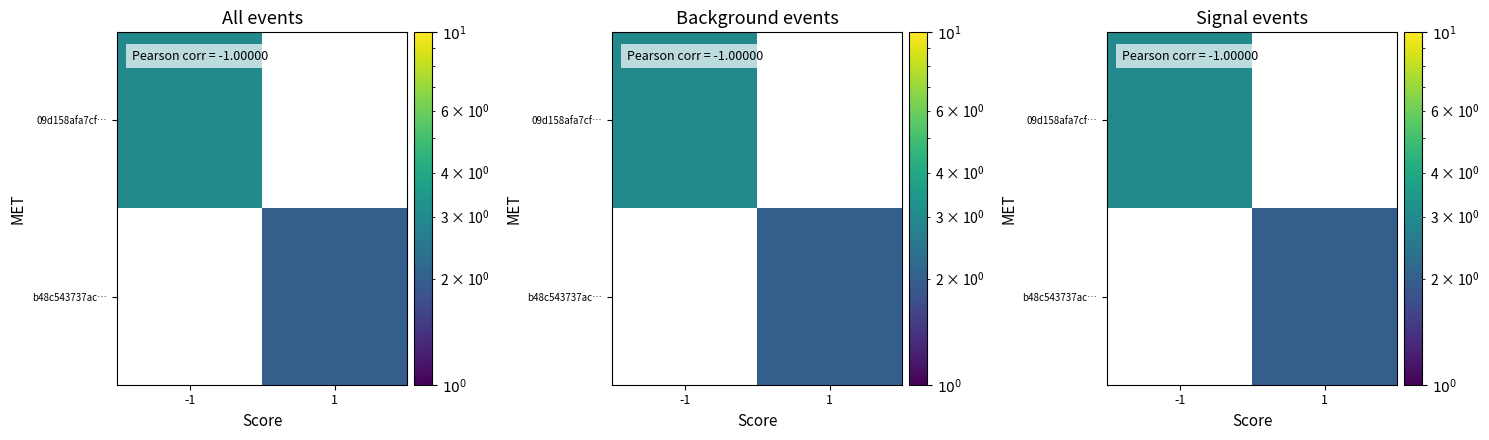

At which label does 09d158afa7cf… reach its peak?

-1